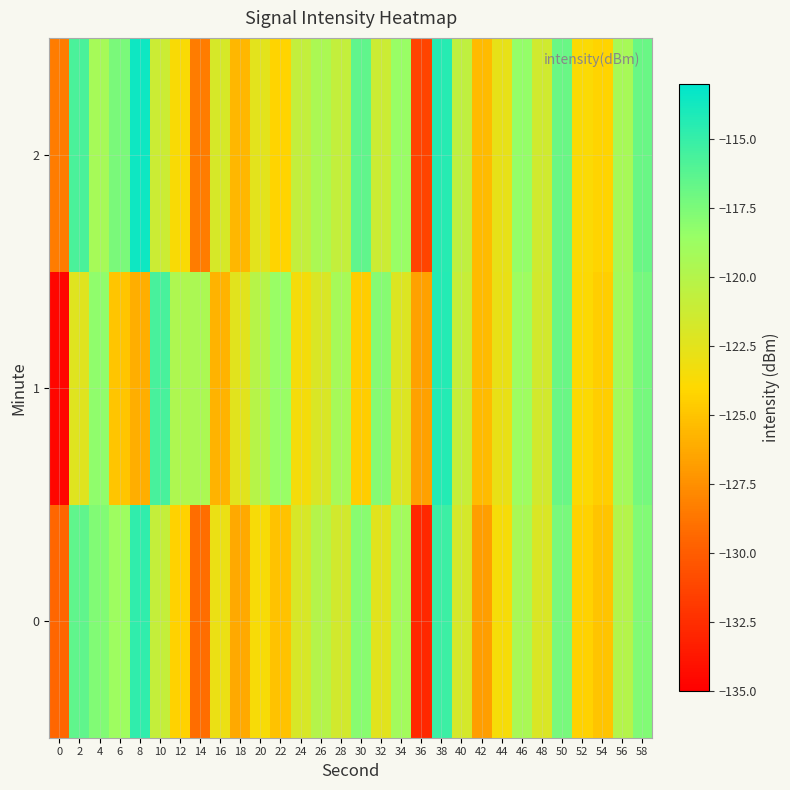

How many distinct data groups are displayed?

3